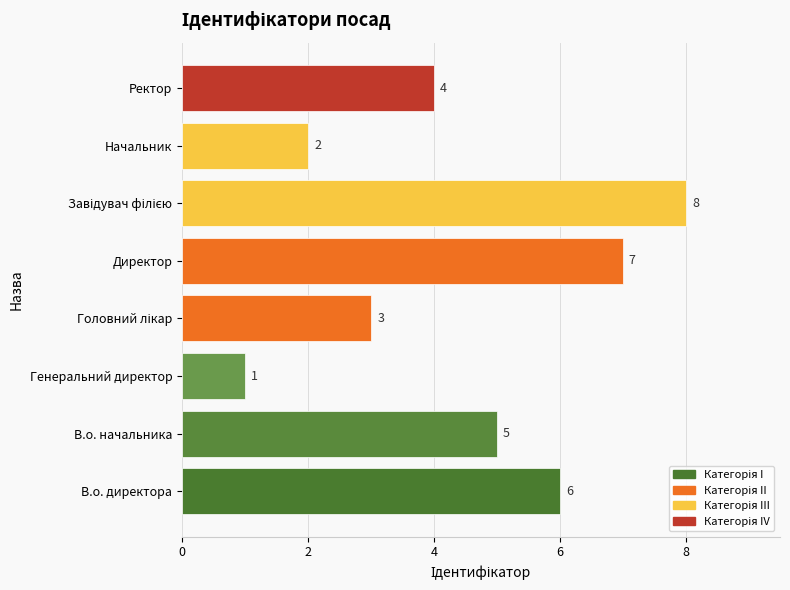

What is the sum of the values at Начальник and Директор?

9